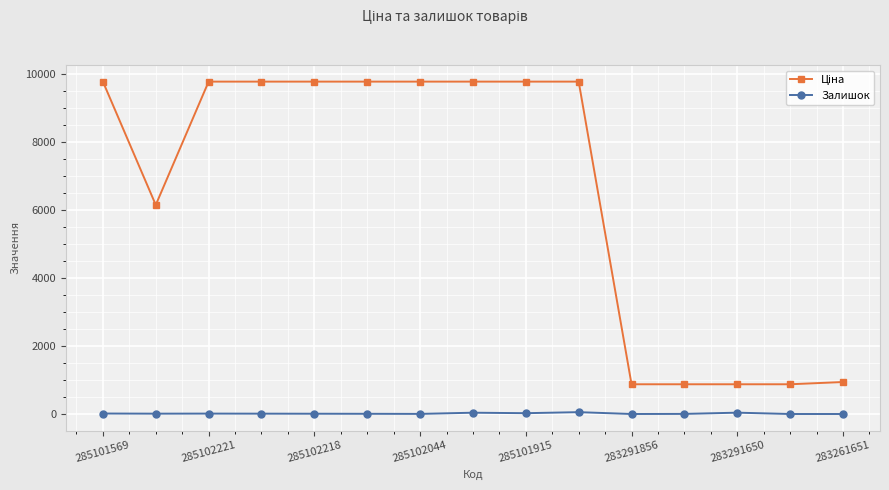

At how many categories does at least one series exceed 5299?

10